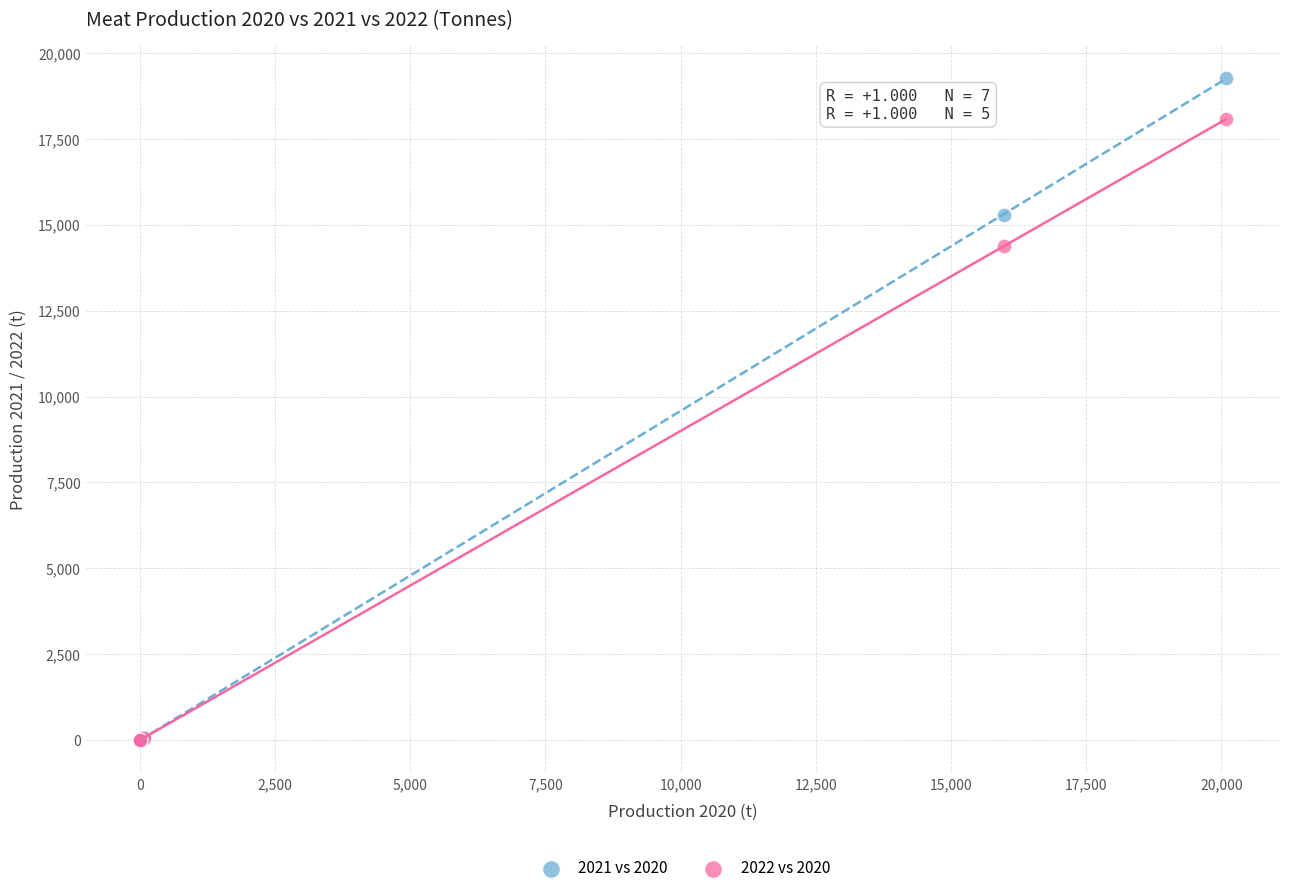

Across all series, what Y value is closest to 9635?

14378.6